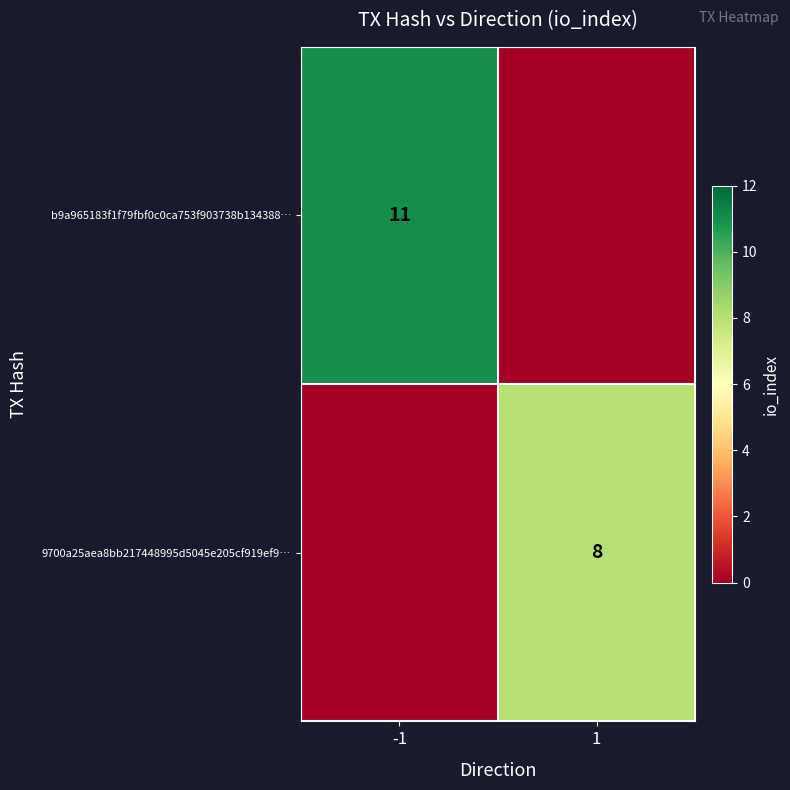

The b9a965183f1f79fbf0c0ca753f903738b134388… series shows 11 at -1. True or false?

True